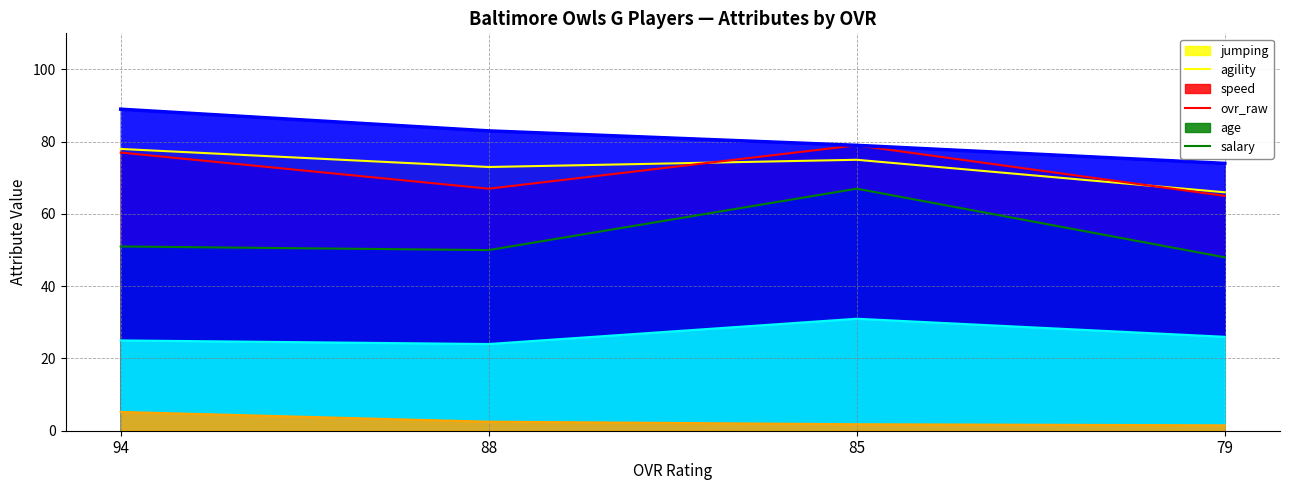

How many interior local valleys does the speed series have?

1